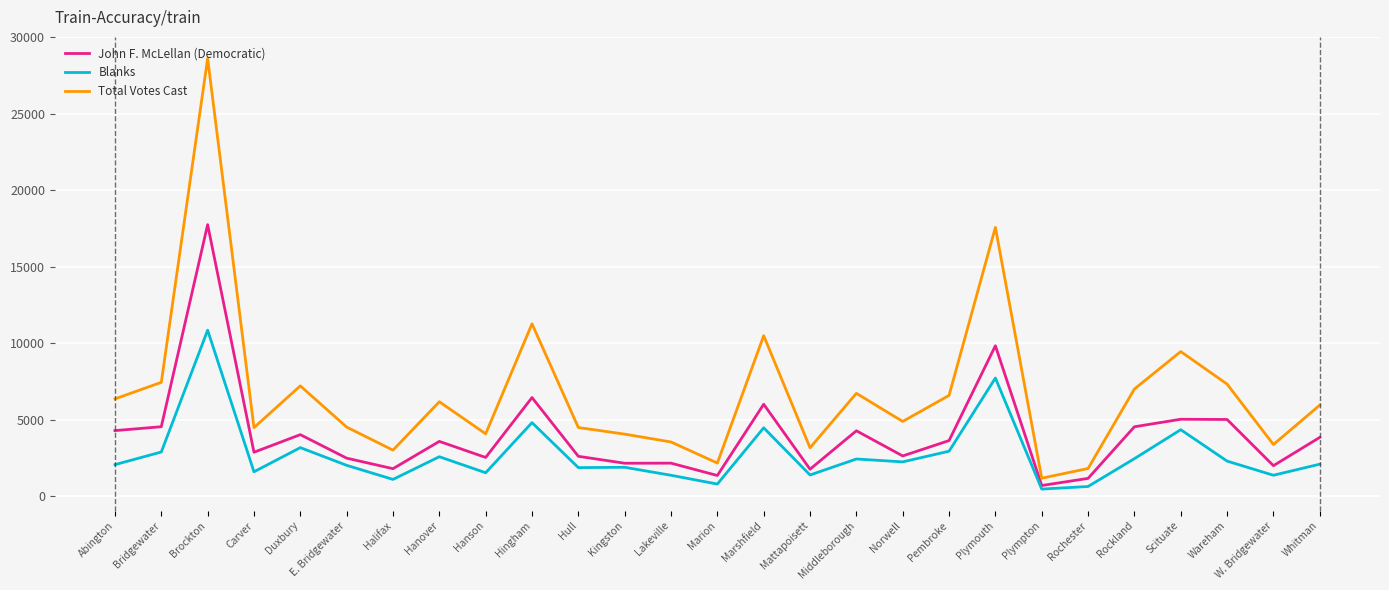

True or false: Total Votes Cast has more than 2 points higher than both neighbors.

True